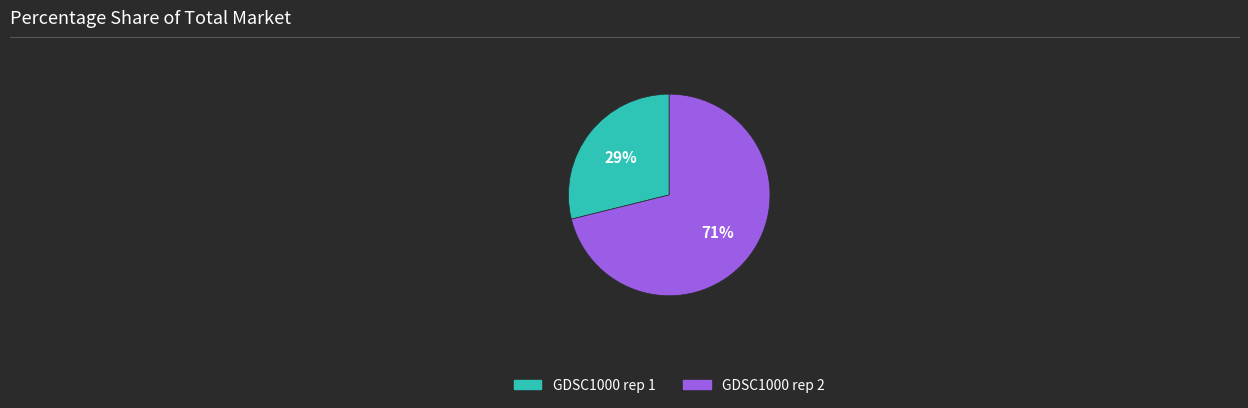

Is GDSC1000 rep 1 the majority of the pie?

No